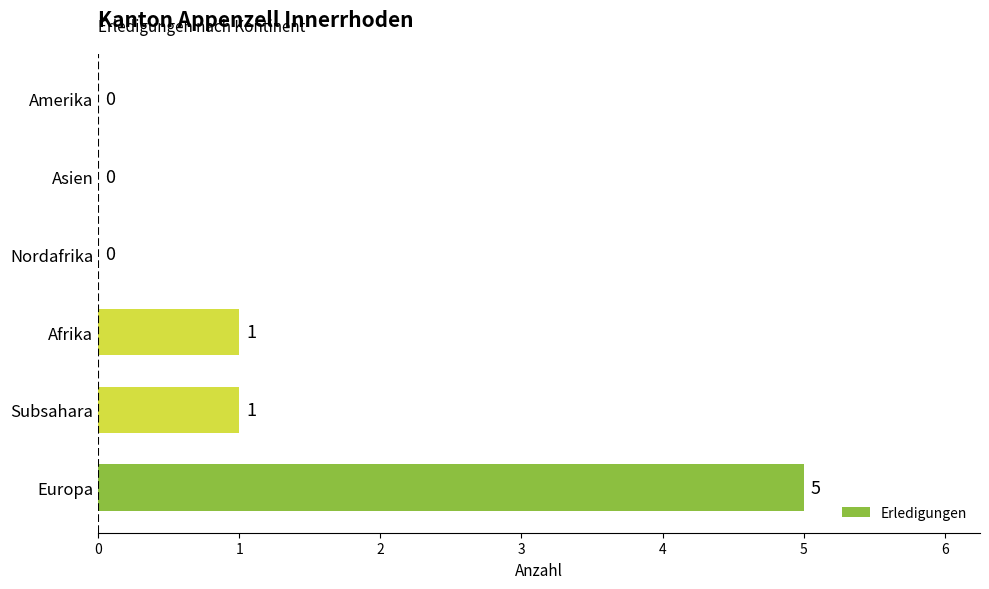

Reading bottom to top, extract all data points from this chart.

Europa=5	Subsahara=1	Afrika=1	Nordafrika=0	Asien=0	Amerika=0